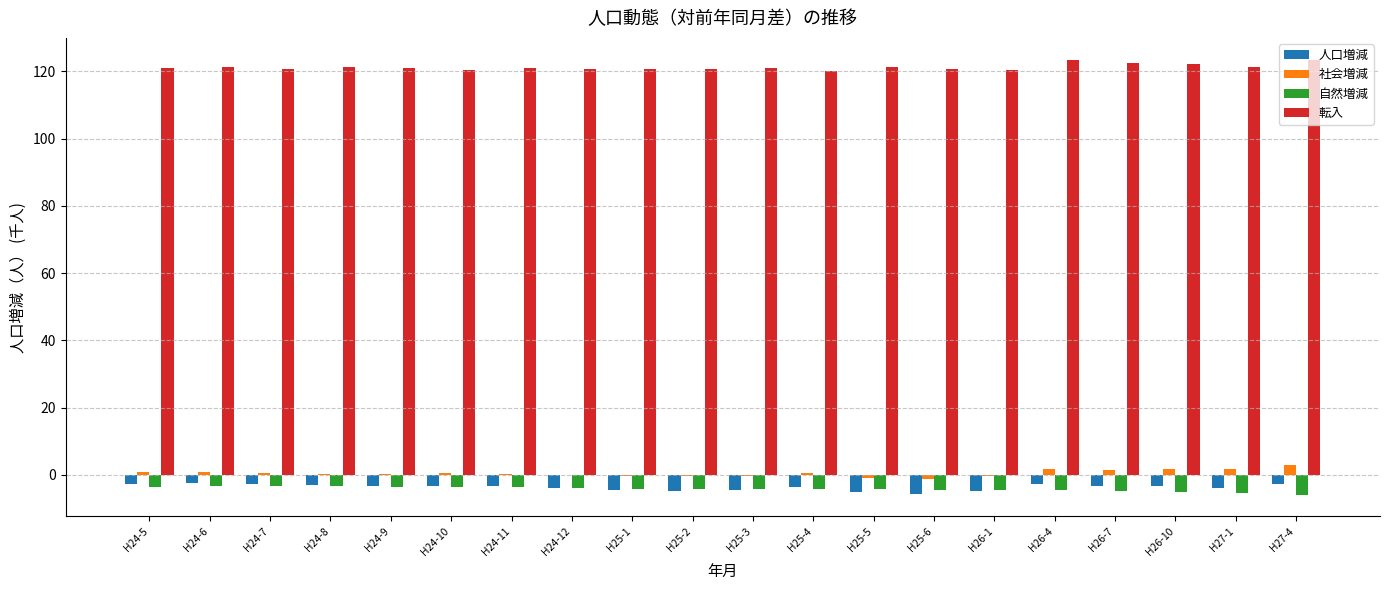

What is the greatest value displayed?

123.5